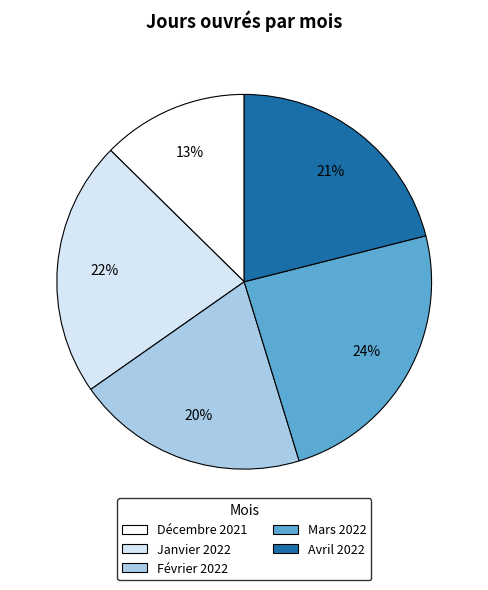

To the nearest percent, what is the combined percentage of Janvier 2022 and Mars 2022?

46%